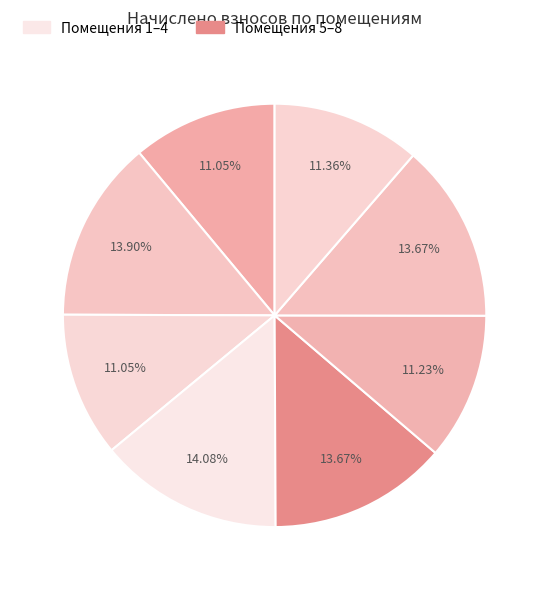

How many slices are in this pie chart?

8